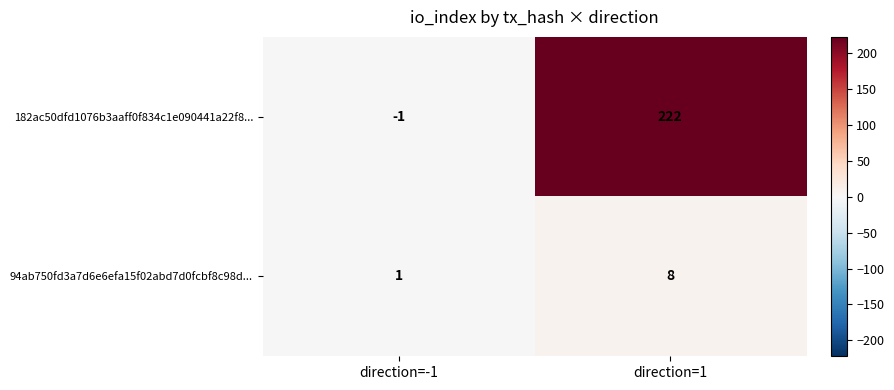

What is the greatest value displayed?

222